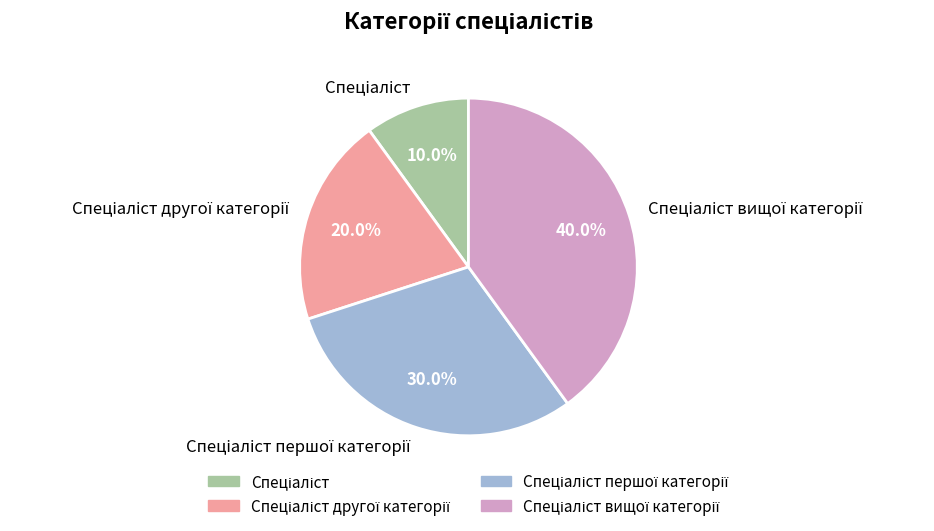

How many slices are in this pie chart?

4